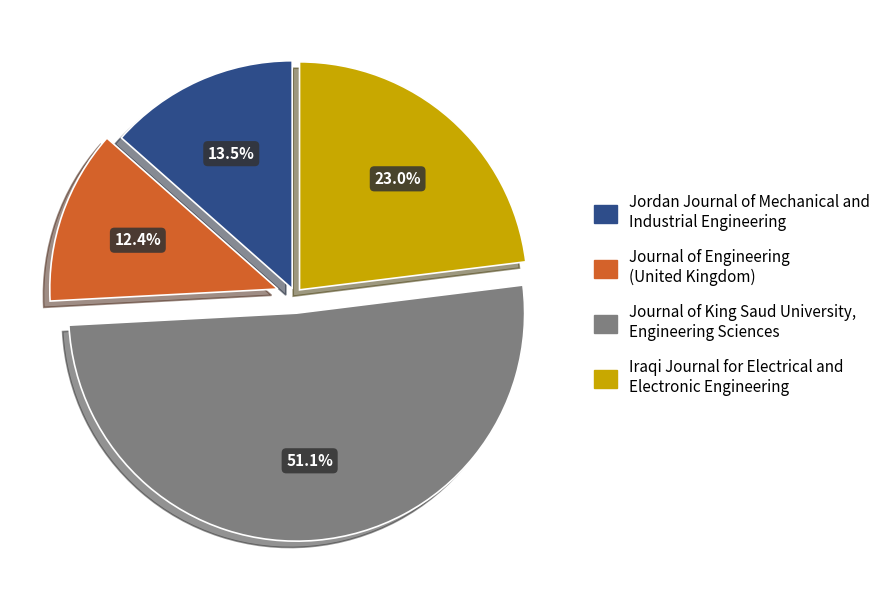

How many segments does this pie chart have?

4